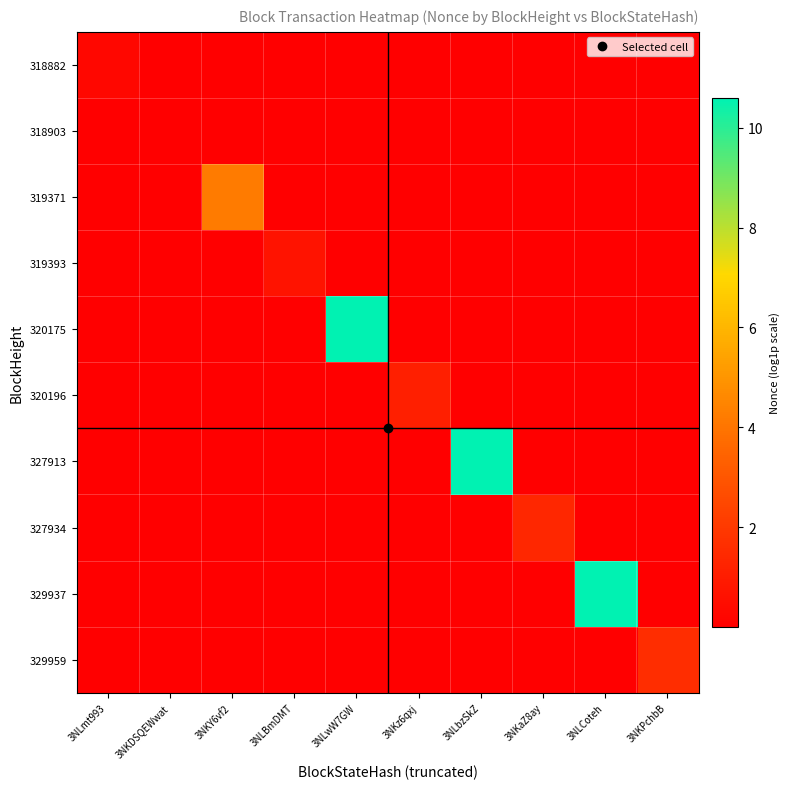

Which series changed the most between 3NKDSQEWwat and 3NKPchbB?

329959